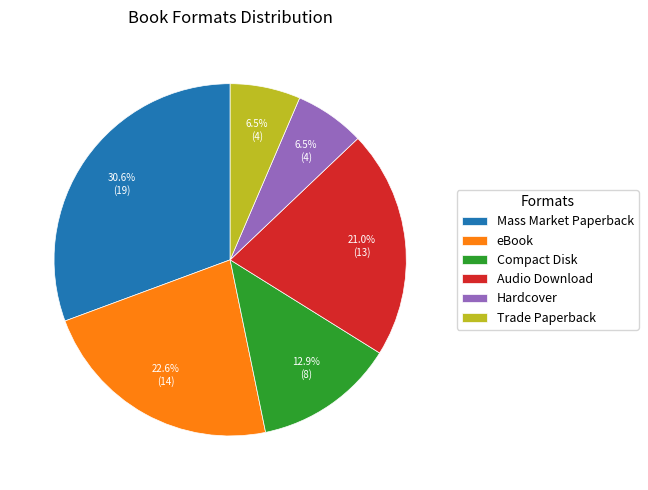

How many segments does this pie chart have?

6